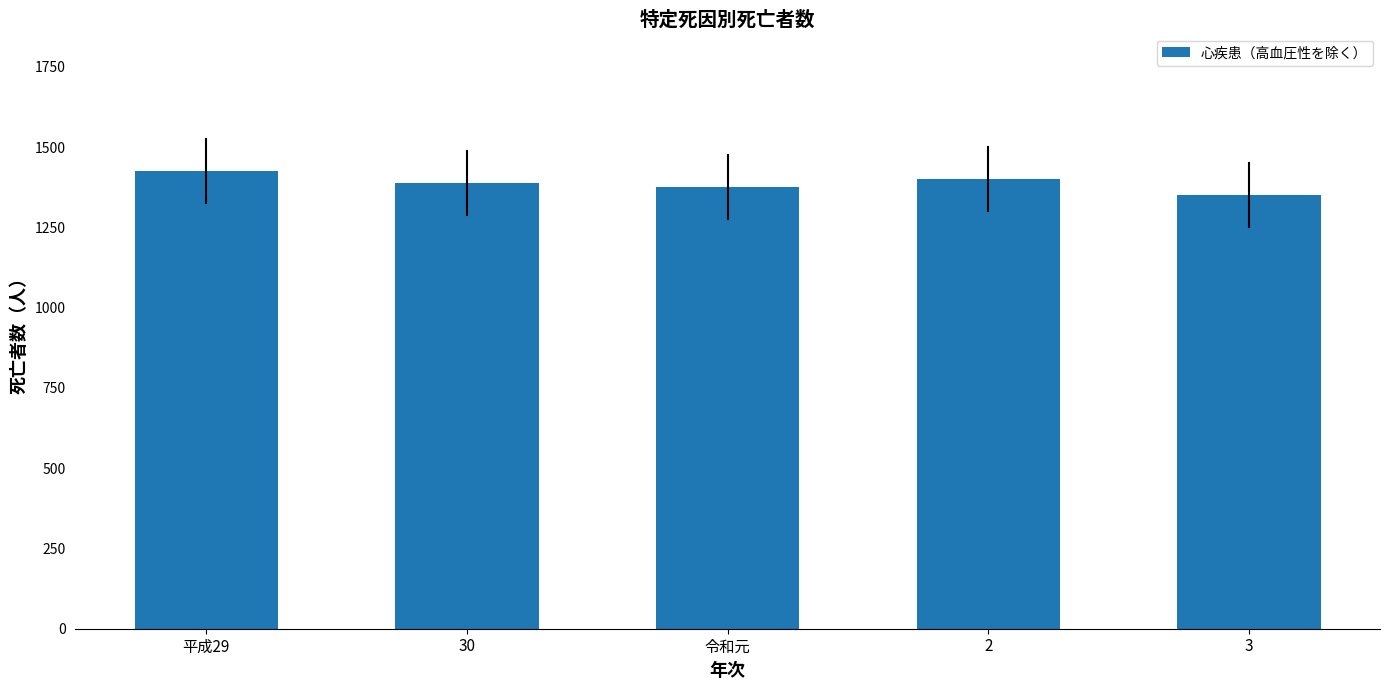

True or false: the data shows 2456 at 令和元.

False